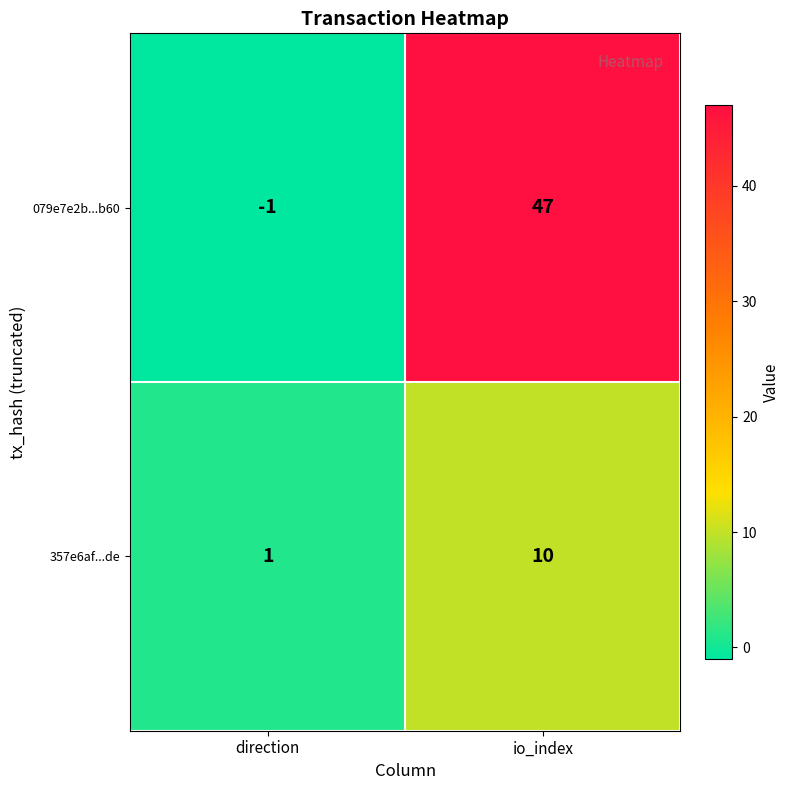

Which series has the widest spread of values?

079e7e2b...b60